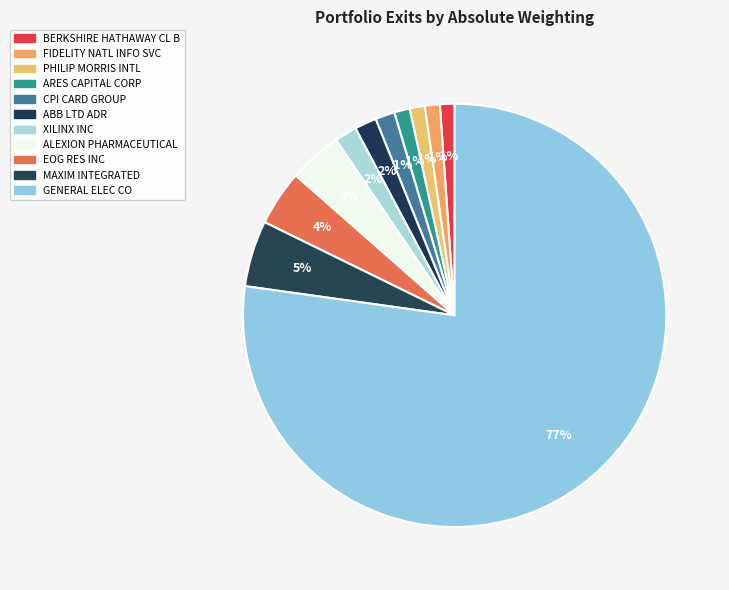

Is there a majority slice in this chart?

Yes